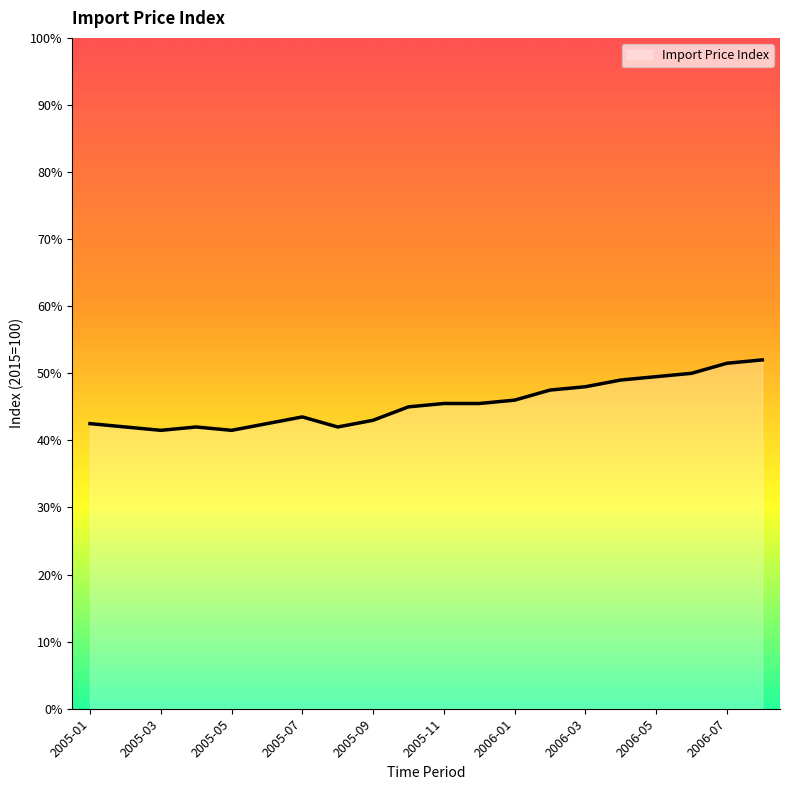

Rank the categories by value from lowest to highest.

2005-03, 2005-05, 2005-02, 2005-04, 2005-08, 2005-01, 2005-06, 2005-09, 2005-07, 2005-10, 2005-11, 2005-12, 2006-01, 2006-02, 2006-03, 2006-04, 2006-05, 2006-06, 2006-07, 2006-08